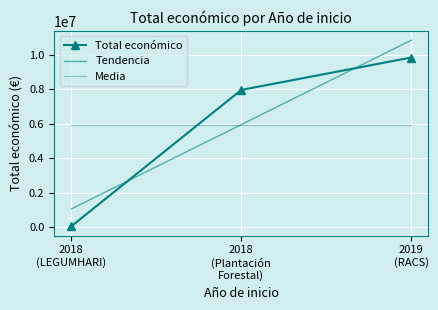

True or false: Media has a value of 8245251.8 at 2019
(RACS).

False